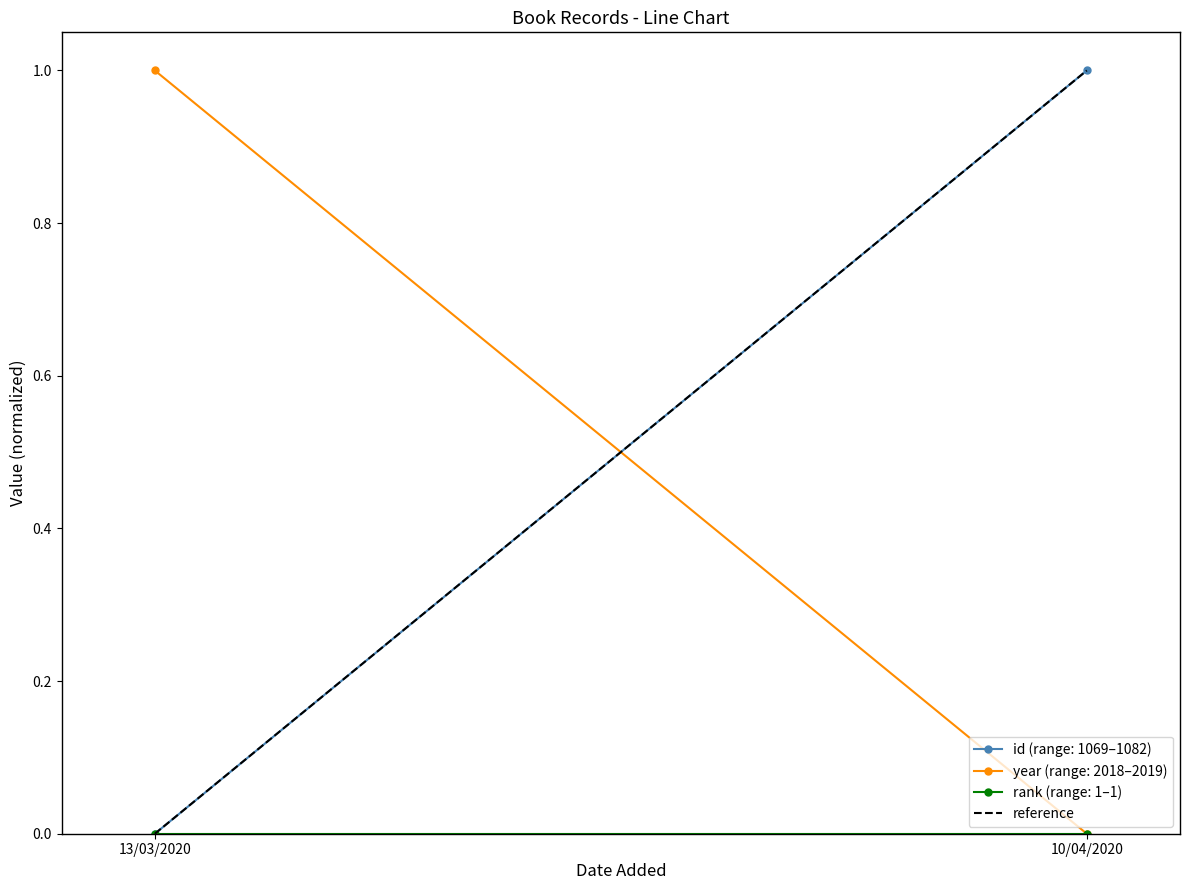

What is the difference between the maximum and minimum values?

1